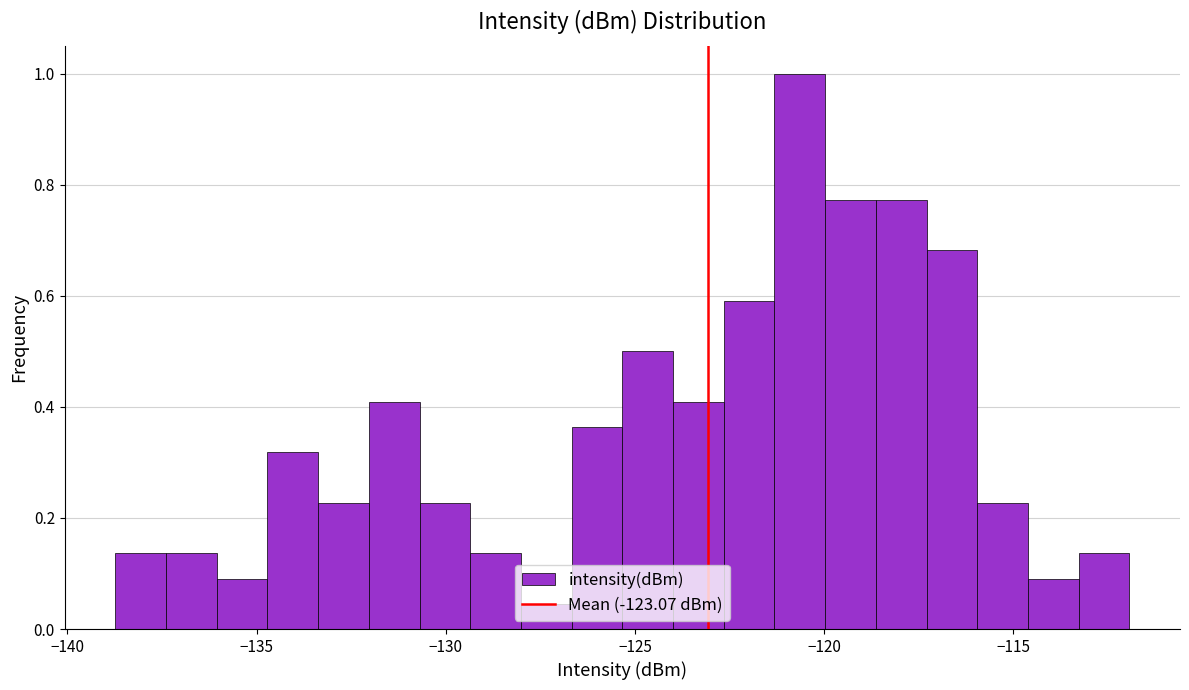

Around what value on the x-axis is the tallest bar? Give the approximate position of its centre, as read against the axis.

-120.5